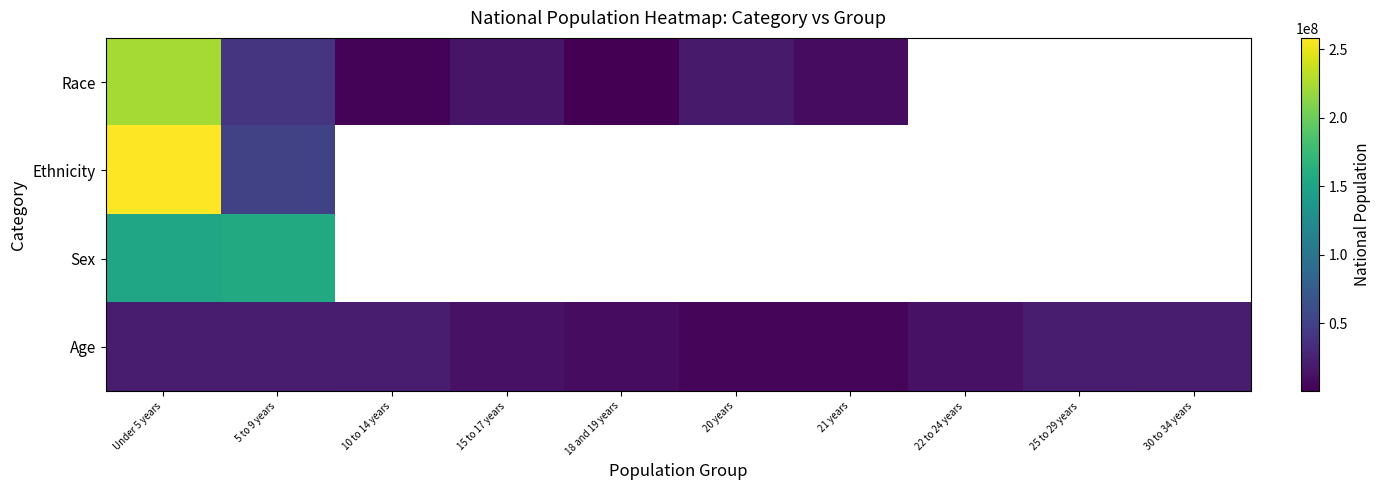

What is the difference between the maximum and minimum values in the Sex series?

5182886.0